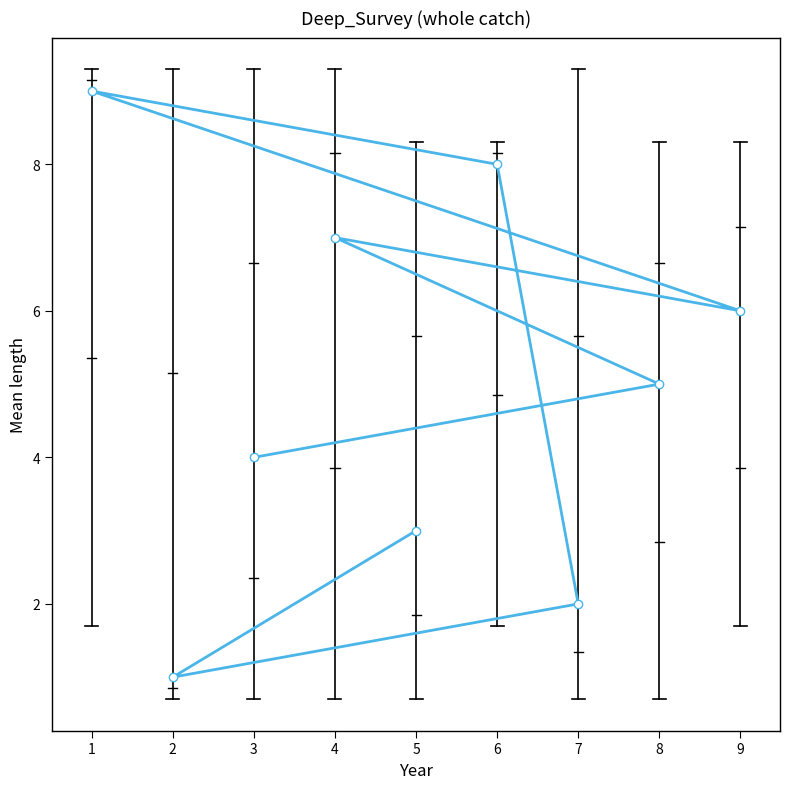

How many lines are shown in the chart?

1